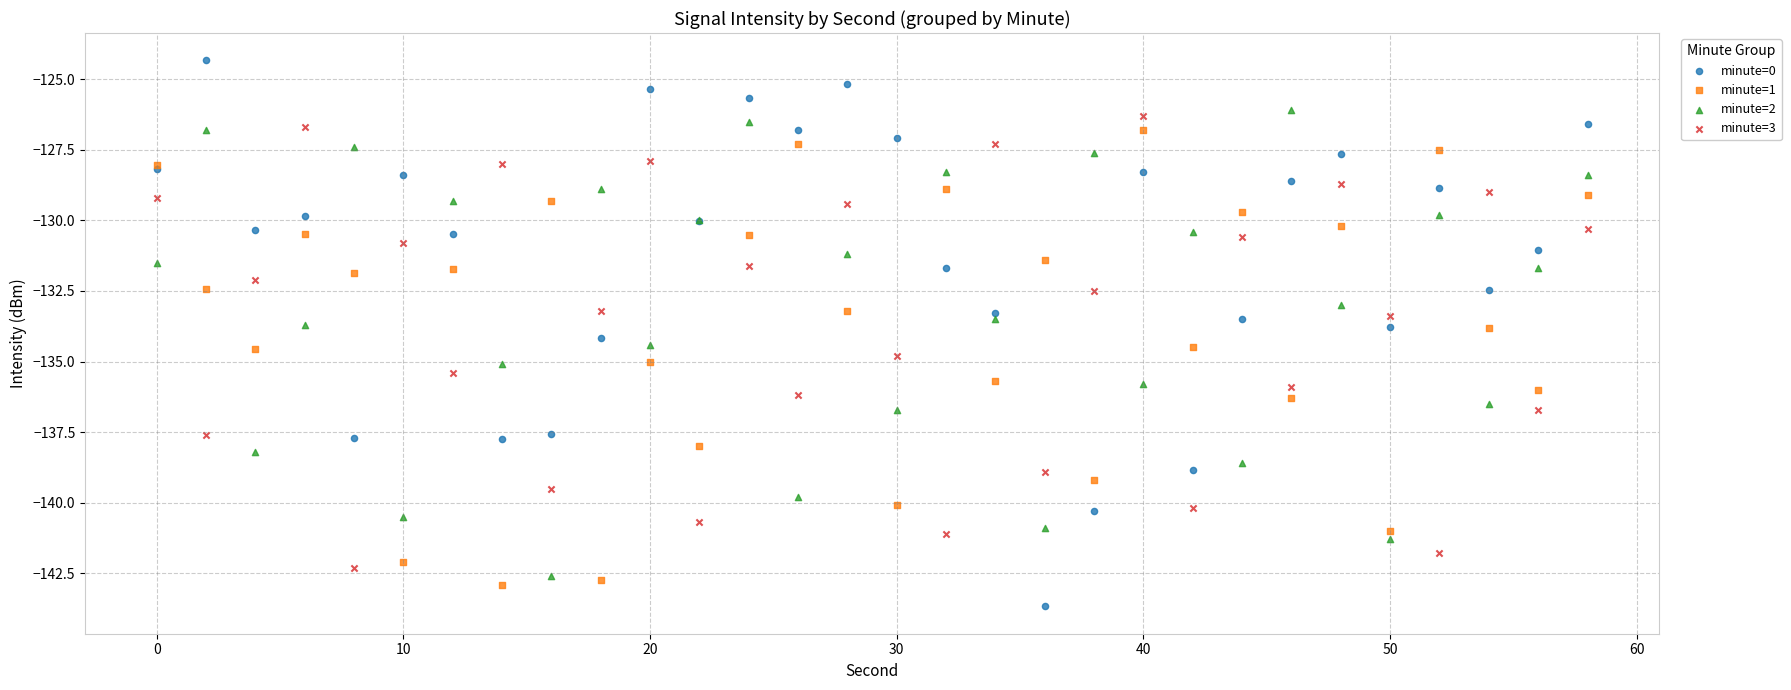

What is the X range (max minus min) for the scatter plot?

58.0